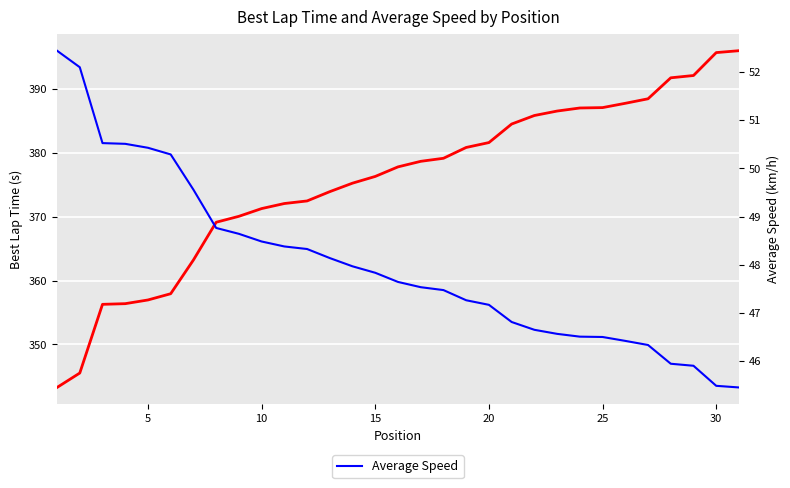

Reading left to right, list all the values displayed in this chart.

Best Lap time: 343.2	345.5	356.3	356.4	357.0	357.9	363.2	369.1	370.1	371.3	372.1	372.5	373.9	375.3	376.3	377.8	378.7	379.2	380.8	381.6	384.5	385.9	386.6	387.0	387.1	387.8	388.5	391.8	392.1	395.7	396.0
Average Speed: 52.4	52.1	50.5	50.5	50.4	50.3	49.6	48.8	48.6	48.5	48.4	48.3	48.1	48.0	47.8	47.6	47.5	47.5	47.3	47.2	46.8	46.6	46.6	46.5	46.5	46.4	46.3	45.9	45.9	45.5	45.5